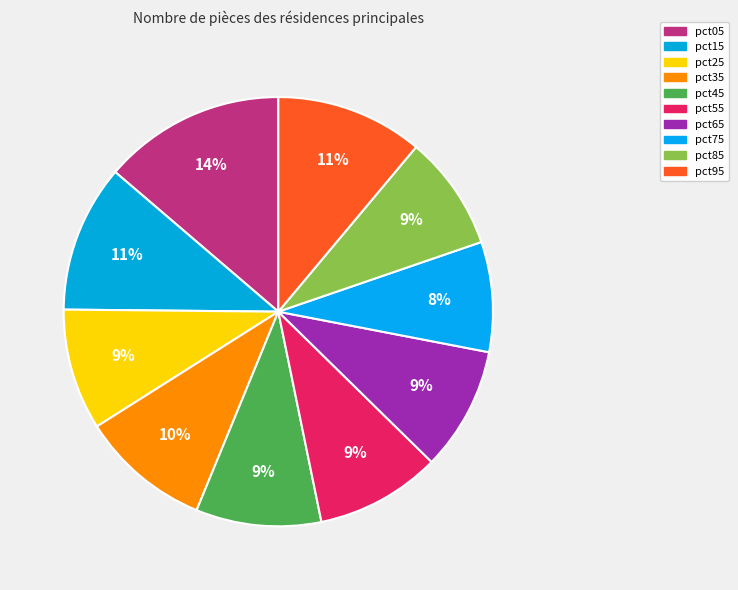

How much of the chart is everything except pct65?

90.7%